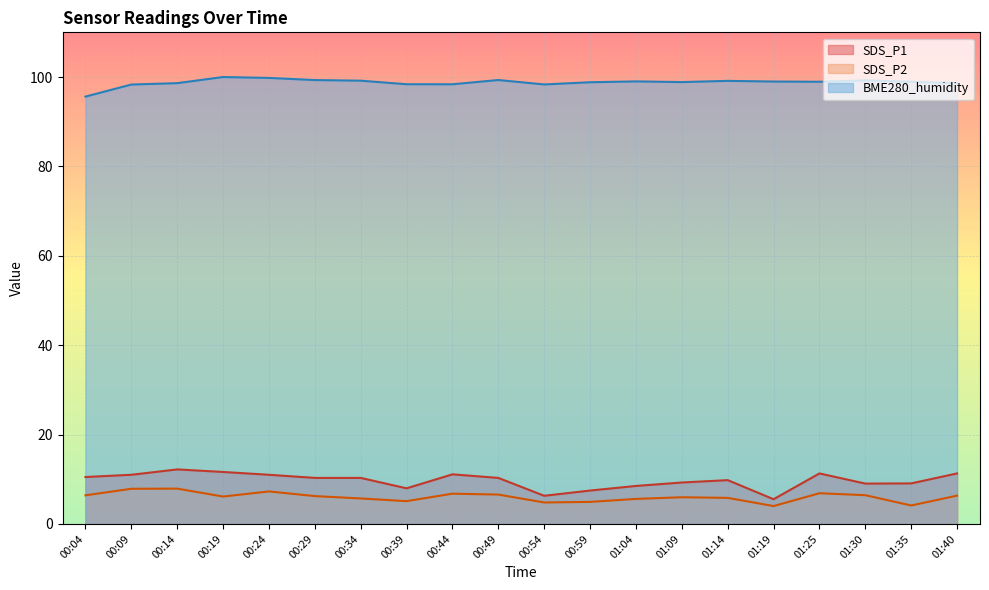

At which category is the sum across all series the highest?

00:14